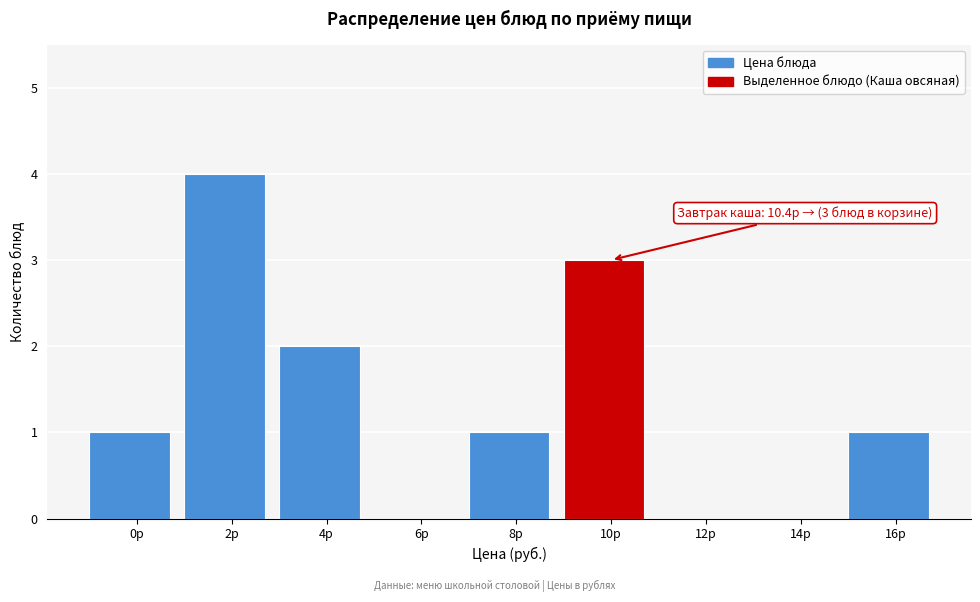

Reading left to right, what are all the values shown in this chart?

0р=1	2р=4	4р=2	6р=0	8р=1	10р=3	12р=0	14р=0	16р=1